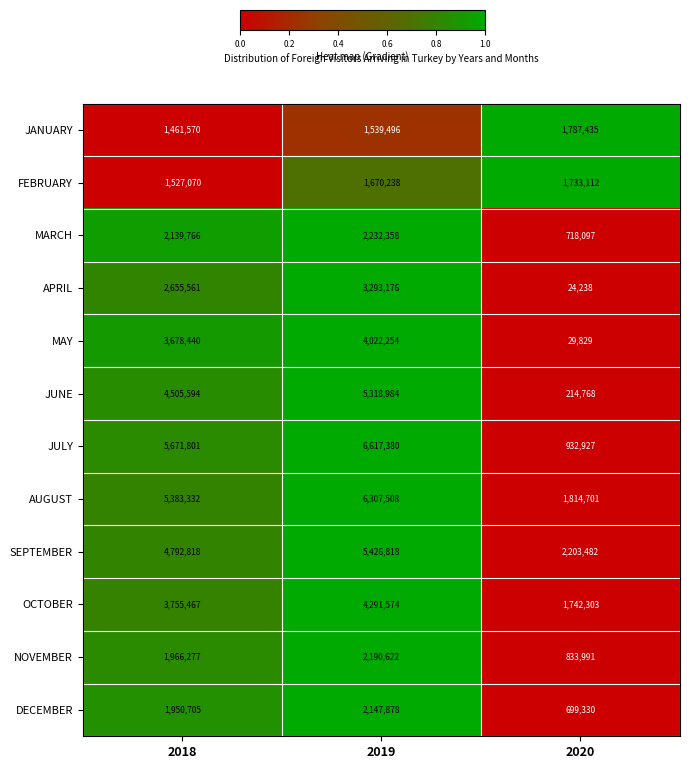

What is the difference between the highest and lowest values at 2020?

2179244